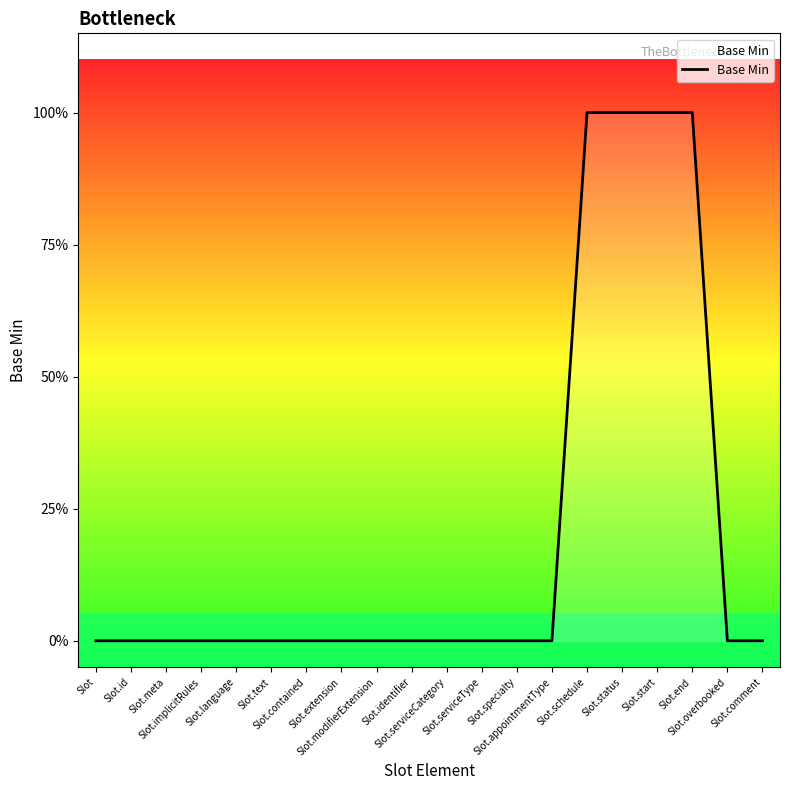

Reading left to right, extract all data points from this chart.

Slot=0	Slot.id=0	Slot.meta=0	Slot.implicitRules=0	Slot.language=0	Slot.text=0	Slot.contained=0	Slot.extension=0	Slot.modifierExtension=0	Slot.identifier=0	Slot.serviceCategory=0	Slot.serviceType=0	Slot.specialty=0	Slot.appointmentType=0	Slot.schedule=1	Slot.status=1	Slot.start=1	Slot.end=1	Slot.overbooked=0	Slot.comment=0